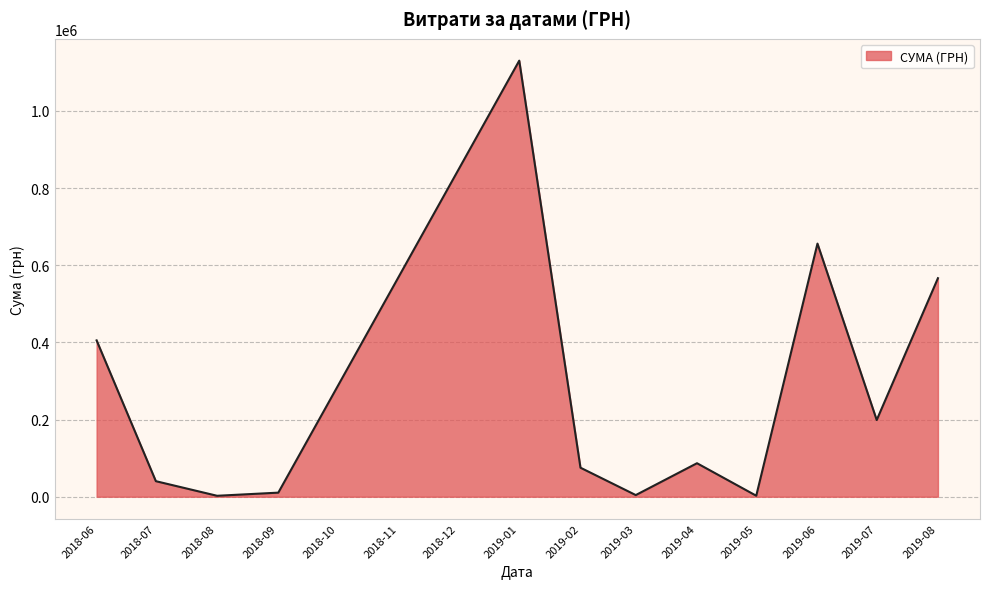

What is the maximum value shown in the chart?

1130183.7